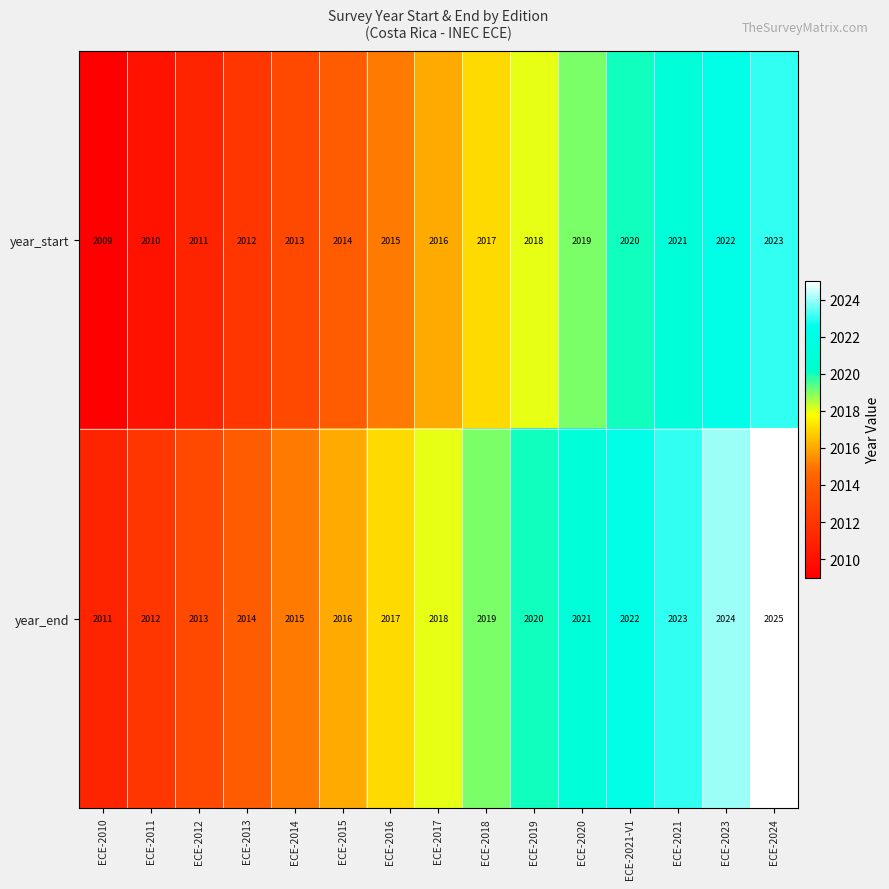

At which category does the chart reach its peak across all series?

ECE-2024